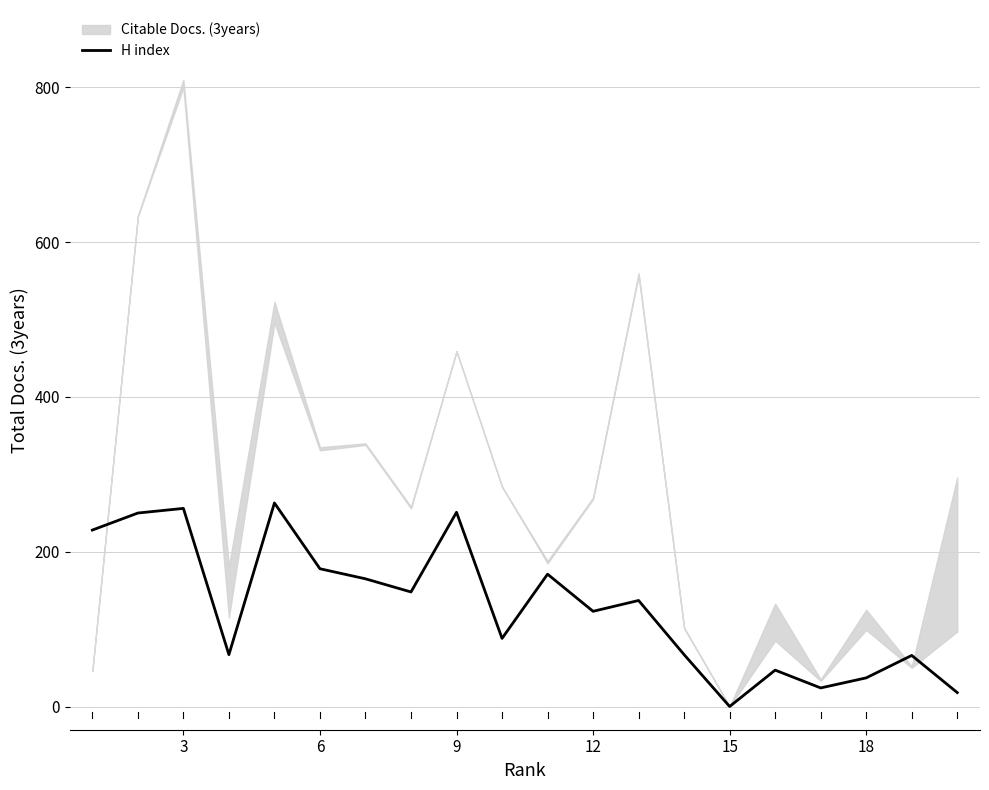

What is the difference between the maximum and minimum values?

263